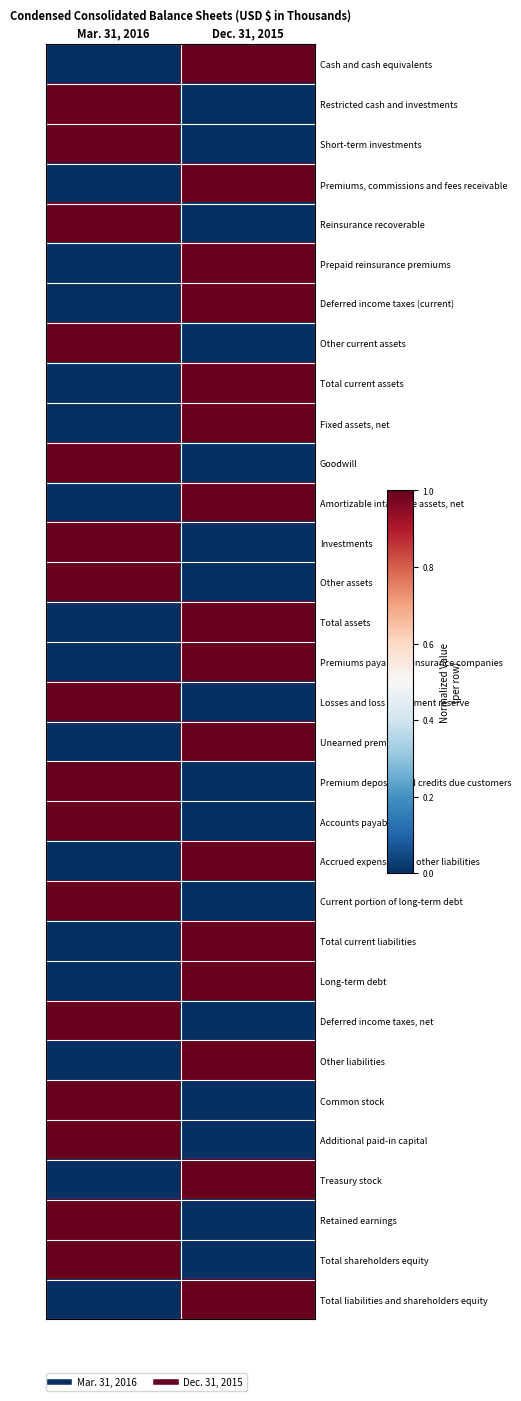

How many series are shown in this chart?

32